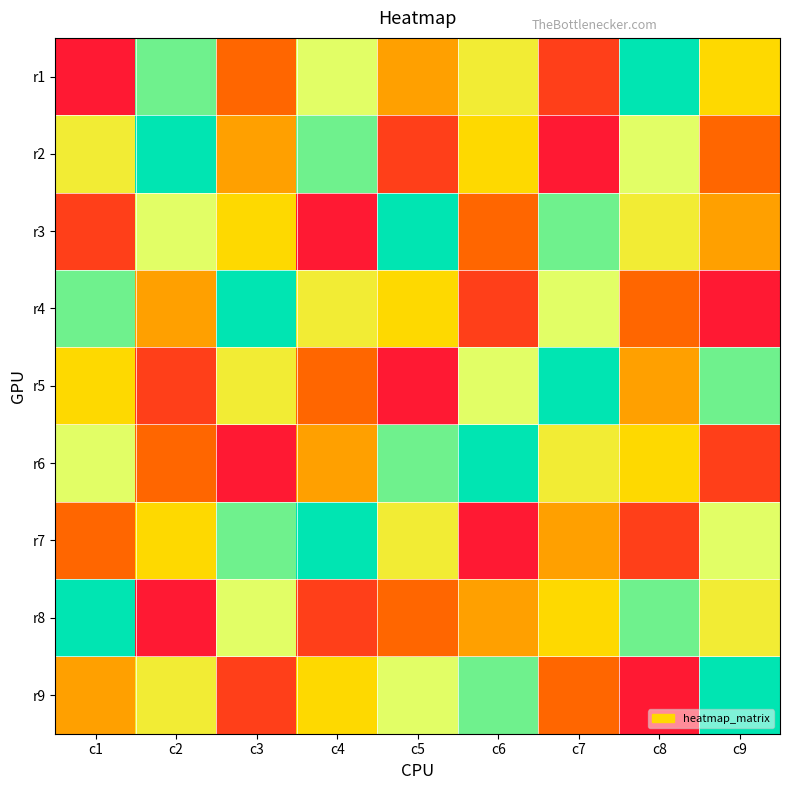

Reading right to left, what are all the values shown in this chart?

r1: c9=5	c8=9	c7=2	c6=6	c5=4	c4=7	c3=3	c2=8	c1=1
r2: c9=3	c8=7	c7=1	c6=5	c5=2	c4=8	c3=4	c2=9	c1=6
r3: c9=4	c8=6	c7=8	c6=3	c5=9	c4=1	c3=5	c2=7	c1=2
r4: c9=1	c8=3	c7=7	c6=2	c5=5	c4=6	c3=9	c2=4	c1=8
r5: c9=8	c8=4	c7=9	c6=7	c5=1	c4=3	c3=6	c2=2	c1=5
r6: c9=2	c8=5	c7=6	c6=9	c5=8	c4=4	c3=1	c2=3	c1=7
r7: c9=7	c8=2	c7=4	c6=1	c5=6	c4=9	c3=8	c2=5	c1=3
r8: c9=6	c8=8	c7=5	c6=4	c5=3	c4=2	c3=7	c2=1	c1=9
r9: c9=9	c8=1	c7=3	c6=8	c5=7	c4=5	c3=2	c2=6	c1=4